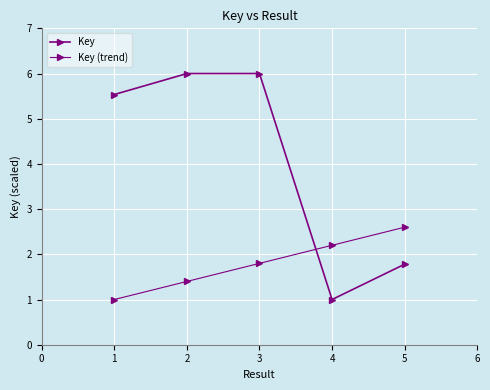

At 2, list the series in order from smallest to largest.

Key (trend), Key